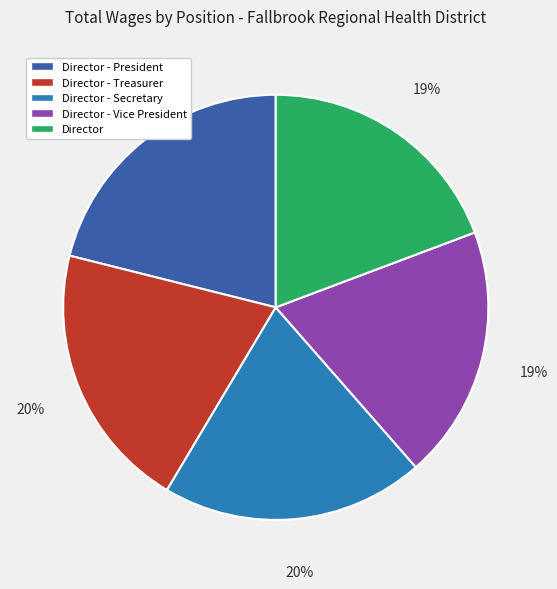

Combined, do Director - Secretary and Director account for over 50%?

No